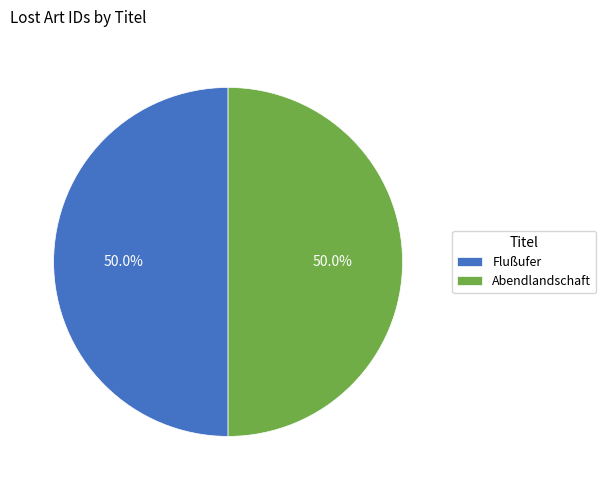

What is the ratio of the value at Flußufer to the value at Abendlandschaft?

1.0